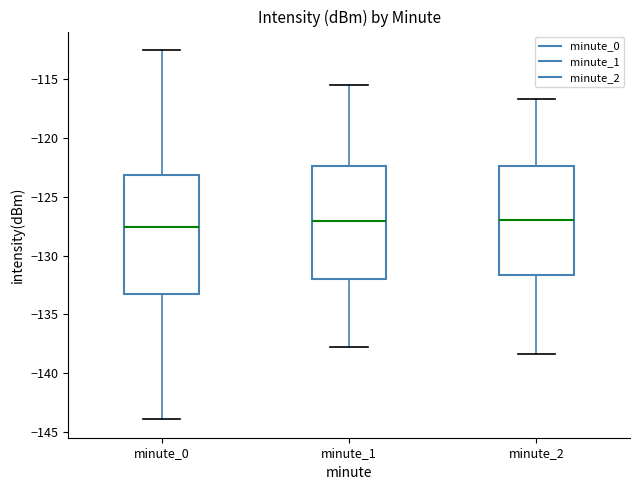

Reading left to right, transcribe this box plot: for each box, give where its median line is, the range the box spans, and where its two whiskers end, as read against the y-axis. The values are not printed on the chart, so give them approximately, as read against the axis.

minute_0: median -127.5, box -133.5 to -123.0, whiskers -144.0 to -112.5
minute_1: median -127.0, box -132.0 to -122.5, whiskers -138.0 to -115.5
minute_2: median -127.0, box -131.5 to -122.5, whiskers -138.5 to -116.5